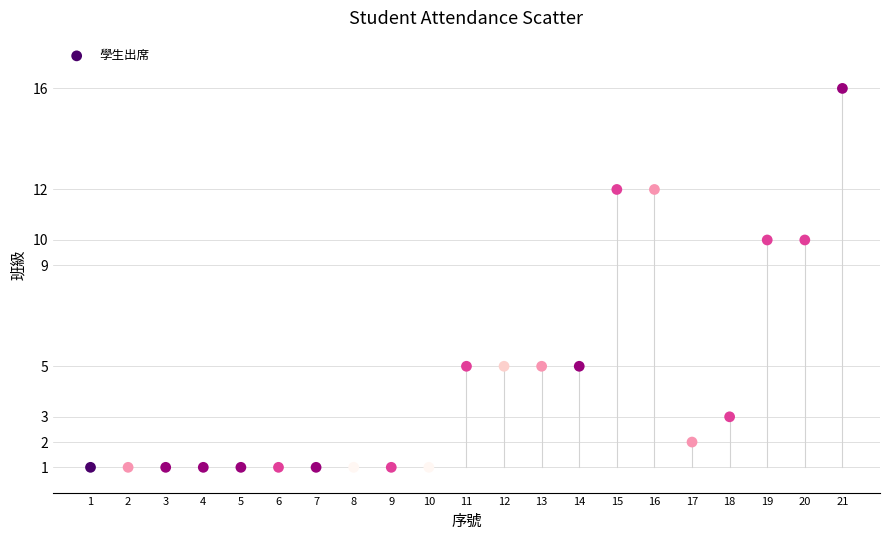

What is the range of X values (max minus min)?

20